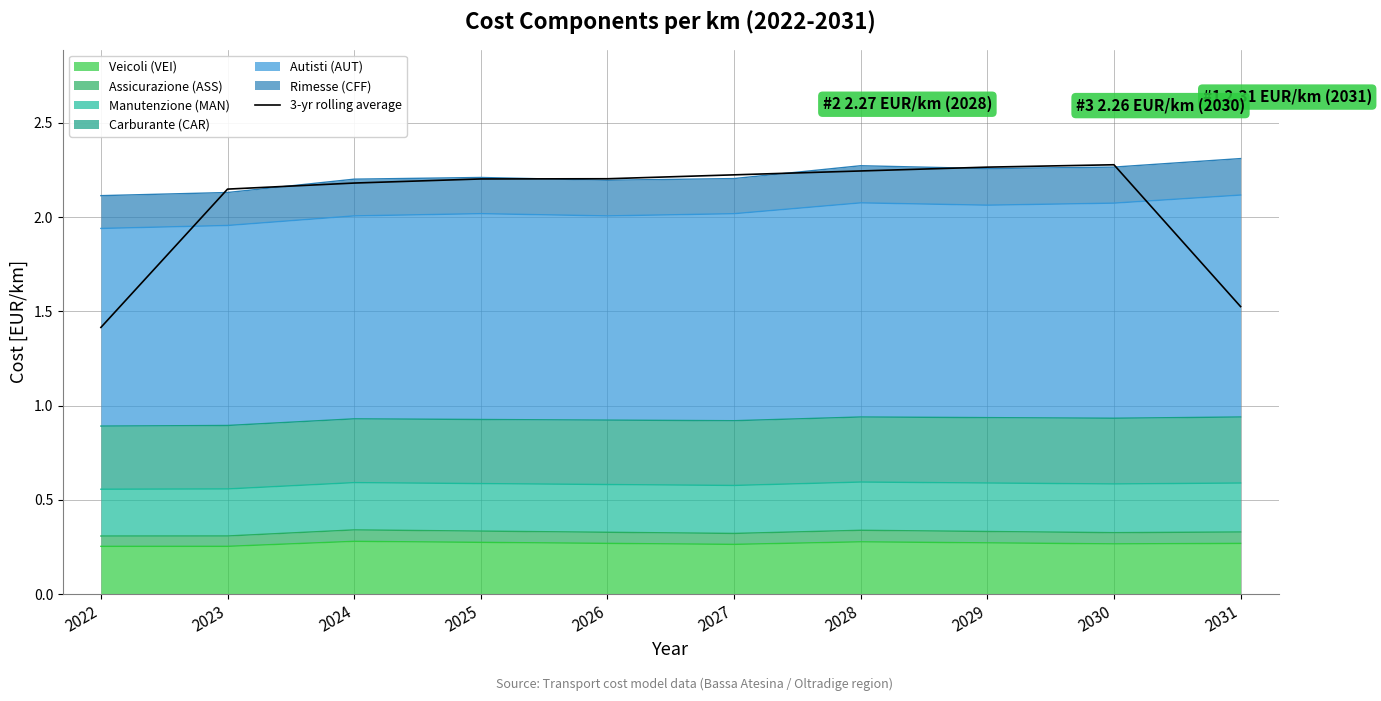

What is the sum of the values at 2028 and 2031?

3.8